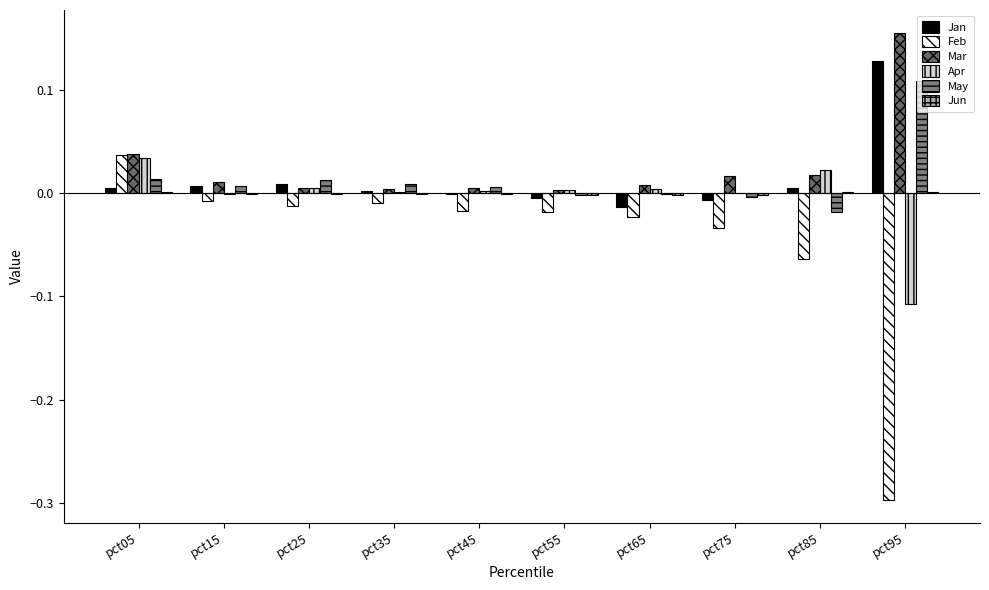

Reading left to right, list all the values displayed in this chart.

Jan: pct05=0.0	pct15=0.0	pct25=0.0	pct35=0.0	pct45=-0.0	pct55=-0.0	pct65=-0.0	pct75=-0.0	pct85=0.0	pct95=0.1
Feb: pct05=0.0	pct15=-0.0	pct25=-0.0	pct35=-0.0	pct45=-0.0	pct55=-0.0	pct65=-0.0	pct75=-0.0	pct85=-0.1	pct95=-0.3
Mar: pct05=0.0	pct15=0.0	pct25=0.0	pct35=0.0	pct45=0.0	pct55=0.0	pct65=0.0	pct75=0.0	pct85=0.0	pct95=0.2
Apr: pct05=0.0	pct15=-0.0	pct25=0.0	pct35=0.0	pct45=0.0	pct55=0.0	pct65=0.0	pct75=0.0	pct85=0.0	pct95=-0.1
May: pct05=0.0	pct15=0.0	pct25=0.0	pct35=0.0	pct45=0.0	pct55=-0.0	pct65=-0.0	pct75=-0.0	pct85=-0.0	pct95=0.1
Jun: pct05=0.0	pct15=-0.0	pct25=-0.0	pct35=-0.0	pct45=-0.0	pct55=-0.0	pct65=-0.0	pct75=-0.0	pct85=0.0	pct95=0.0